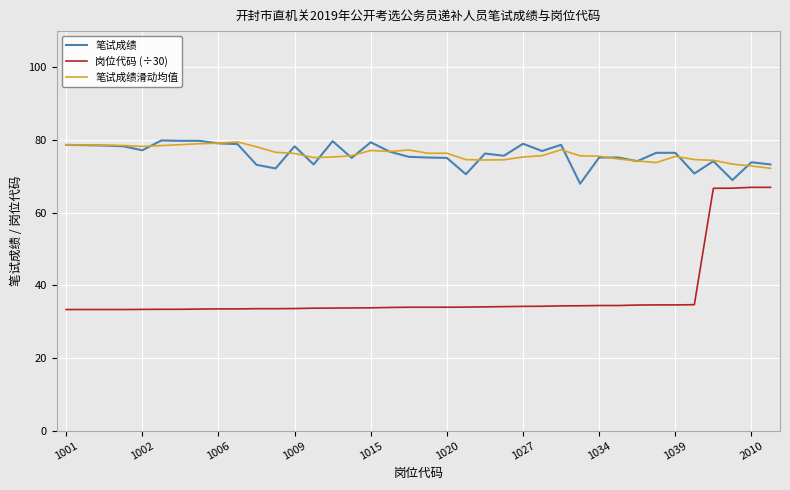

What is the difference between the second highest and minimum values in the 笔试成绩滑动均值 series?

6.9